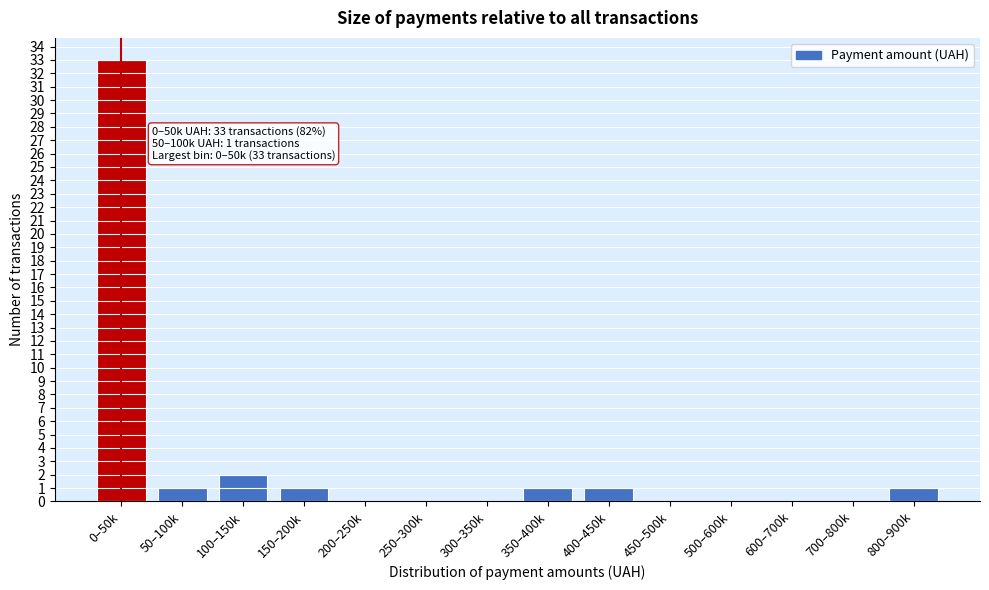

Reading right to left, extract all data points from this chart.

800–900k=1	700–800k=0	600–700k=0	500–600k=0	450–500k=0	400–450k=1	350–400k=1	300–350k=0	250–300k=0	200–250k=0	150–200k=1	100–150k=2	50–100k=1	0–50k=33